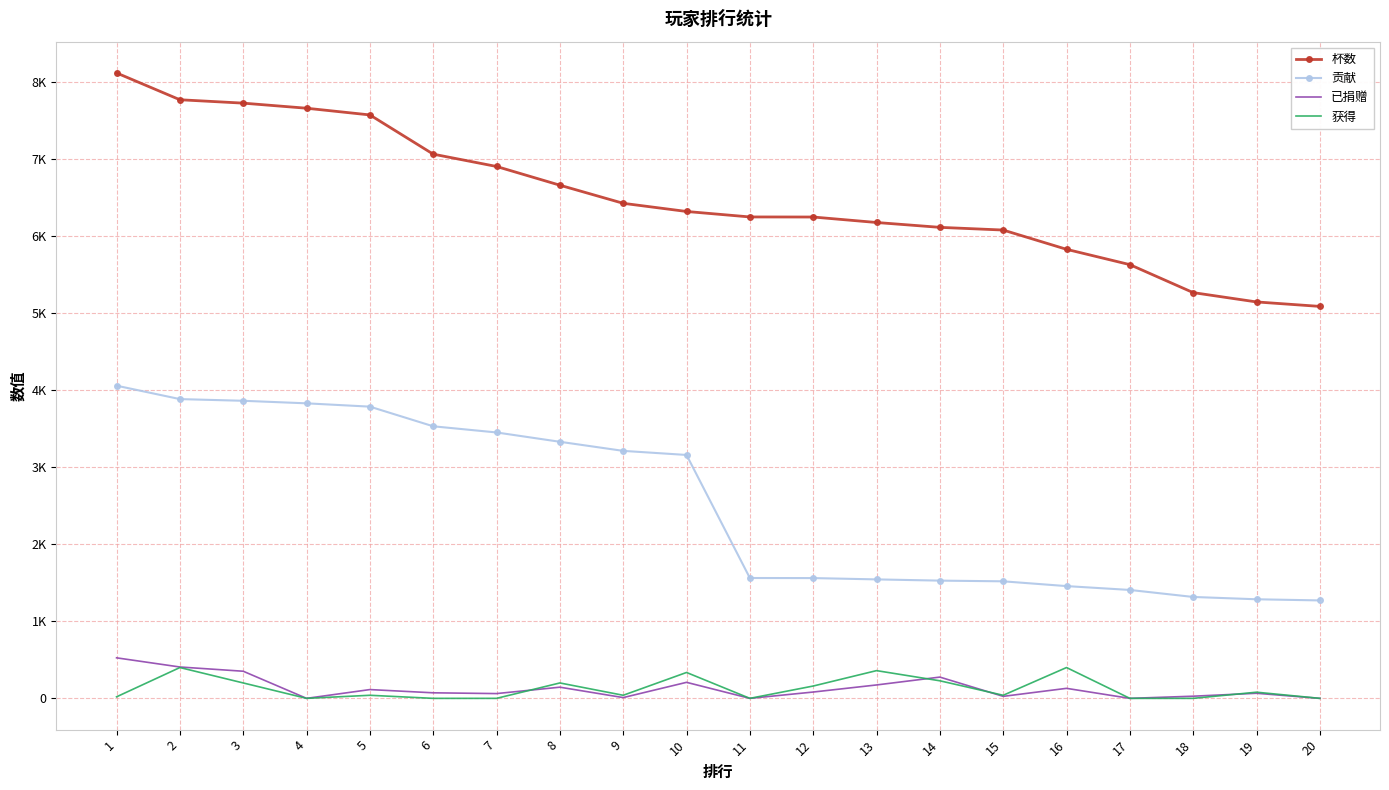

What is the average value of the 杯数 series?

6501